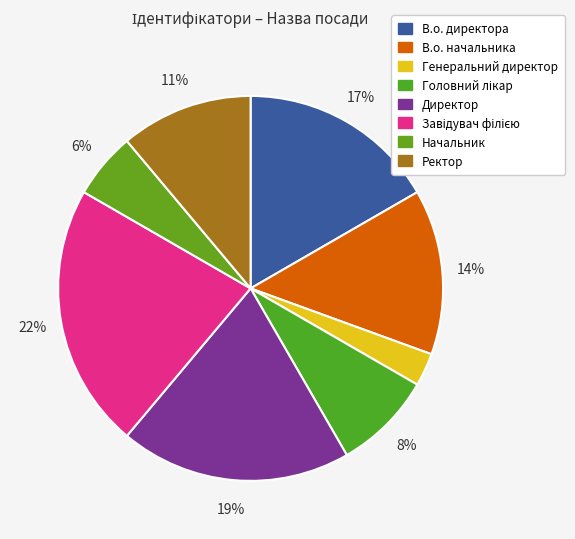

What percentage do Директор and В.о. директора together represent?

36.1%